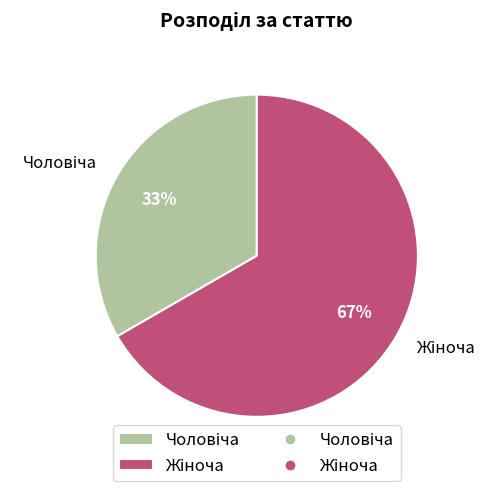

To the nearest percent, what is the average slice percentage?

50%